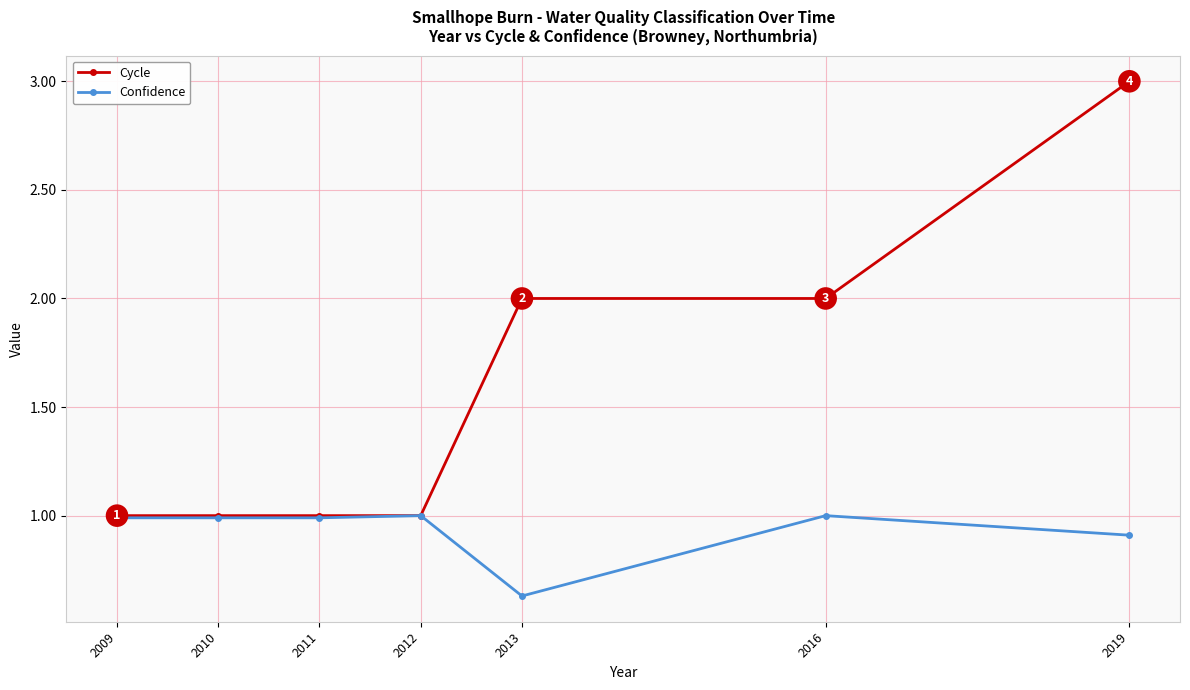

Which series has the largest total across all categories?

Cycle